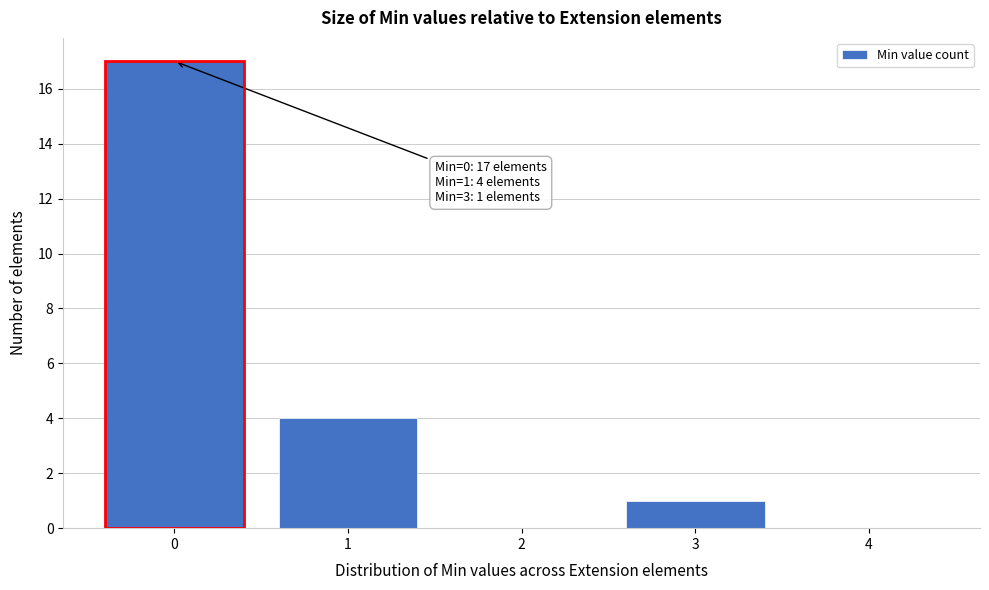

Over which range of the x-axis is the bar tallest?

-0.5 to 0.5